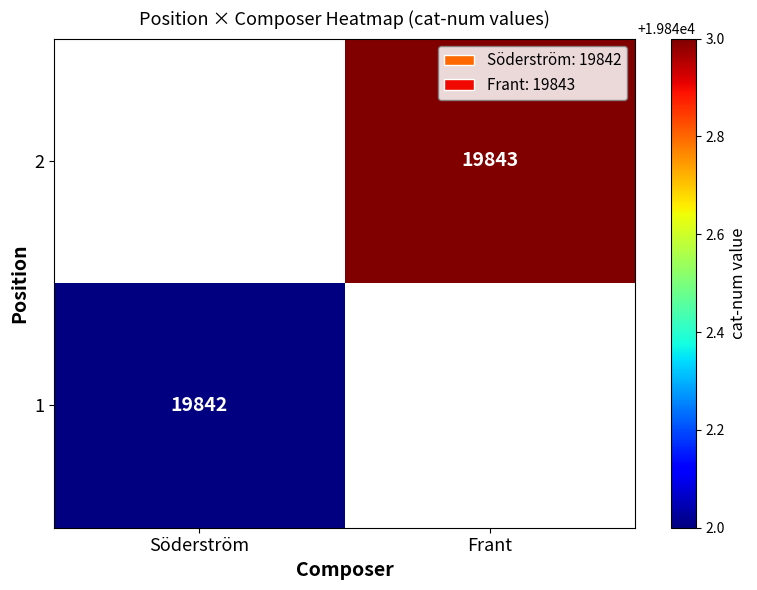

Is the value of 1 at Söderström greater than the value of 2 at Frant?

No